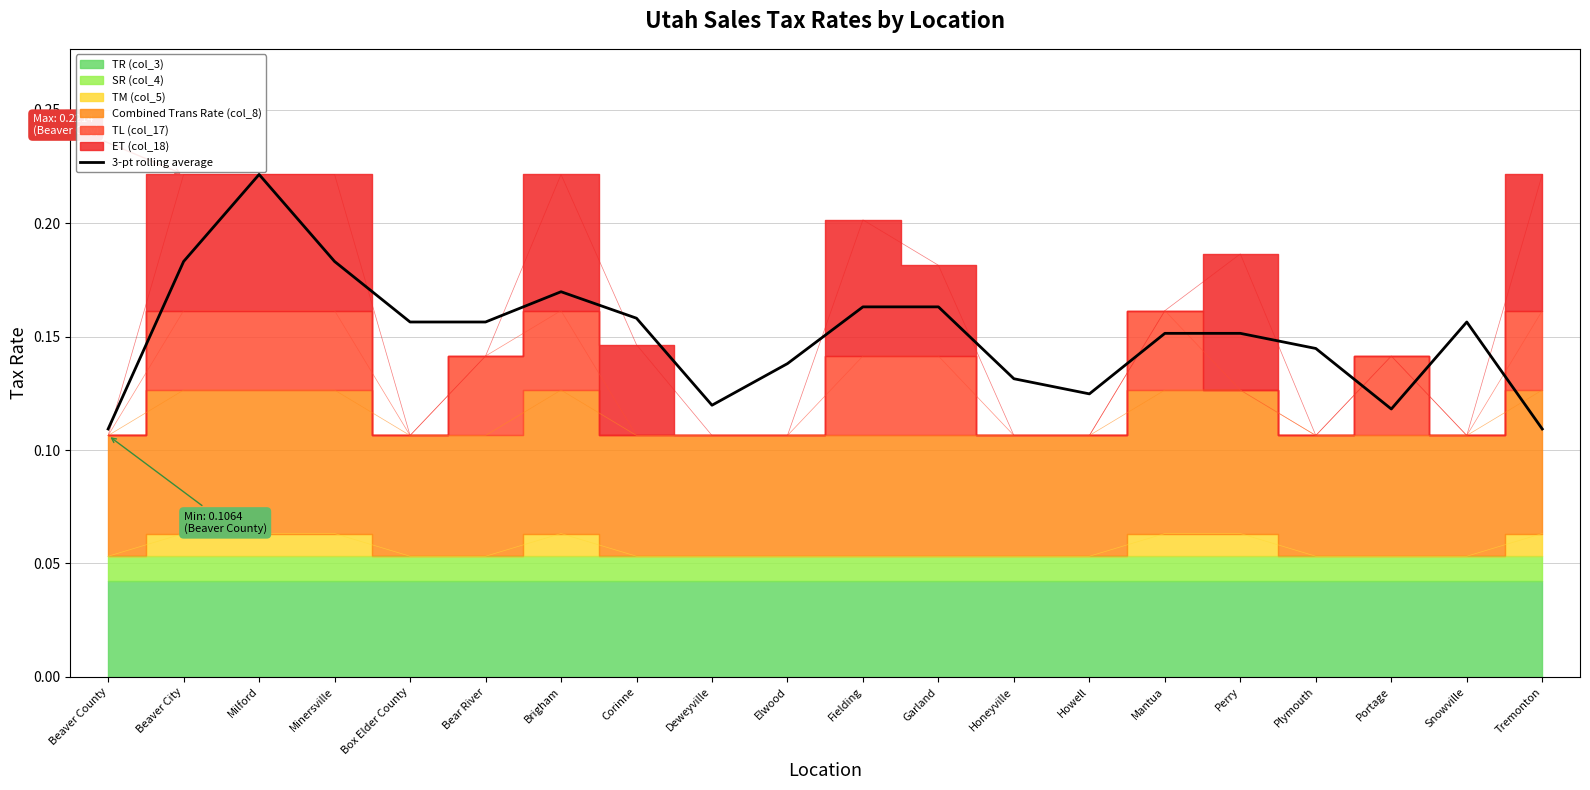

What is the difference between the maximum and second lowest values?

0.1